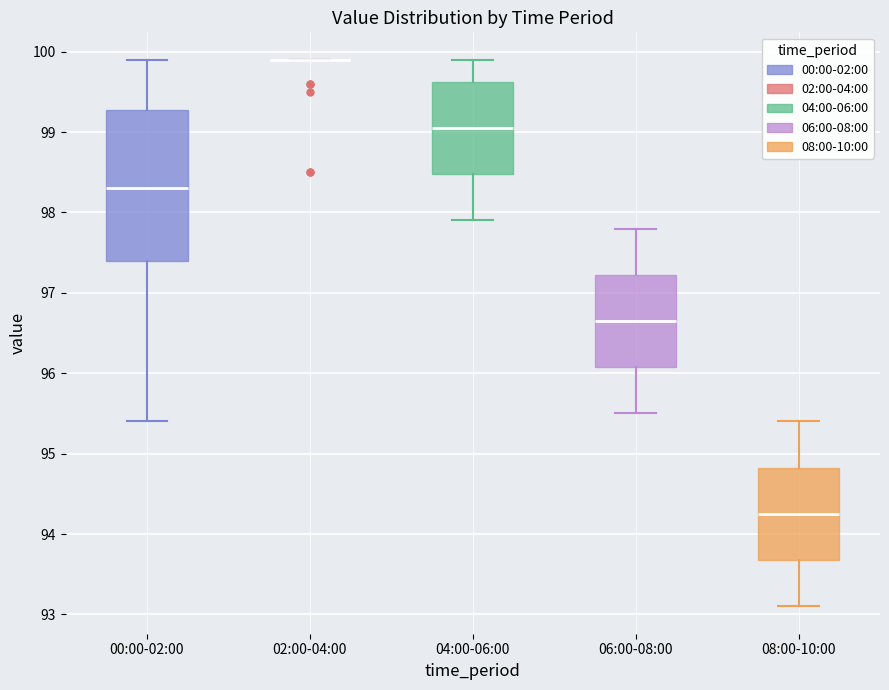

Reading left to right, read every box against the y-axis: the position of its median line, the range the box covers, and the ends of its whiskers. The values are not printed on the chart, so give them approximately, as read against the axis.

00:00-02:00: median 98.3, box 97.4 to 99.3, whiskers 95.4 to 99.9
02:00-04:00: box collapsed to a line at 99.9, whiskers 99.9 to 99.9
04:00-06:00: median 99.1, box 98.5 to 99.6, whiskers 97.9 to 99.9
06:00-08:00: median 96.7, box 96.1 to 97.2, whiskers 95.5 to 97.8
08:00-10:00: median 94.3, box 93.7 to 94.8, whiskers 93.1 to 95.4